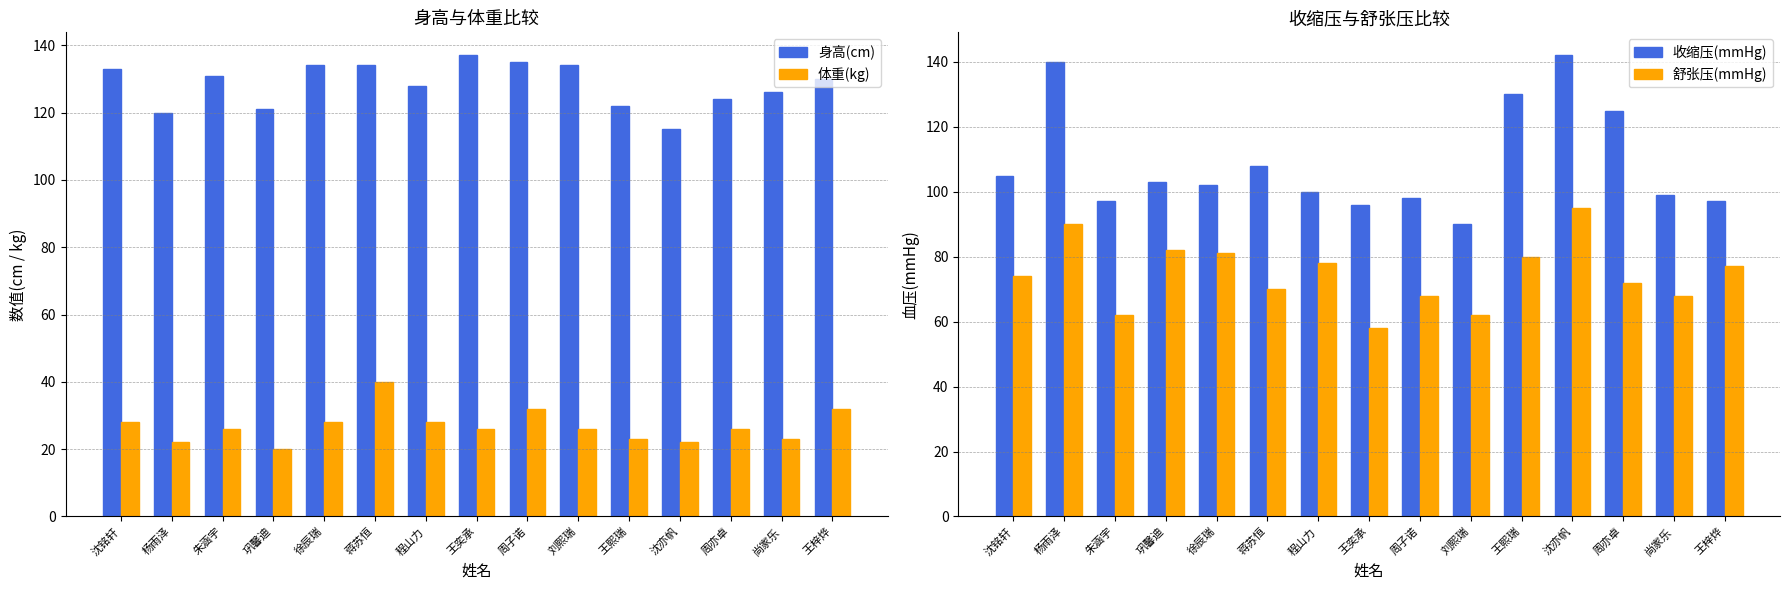

Rank the series by their maximum value, from lowest to highest.

体重(kg), 舒张压(mmHg), 身高(cm), 收缩压(mmHg)